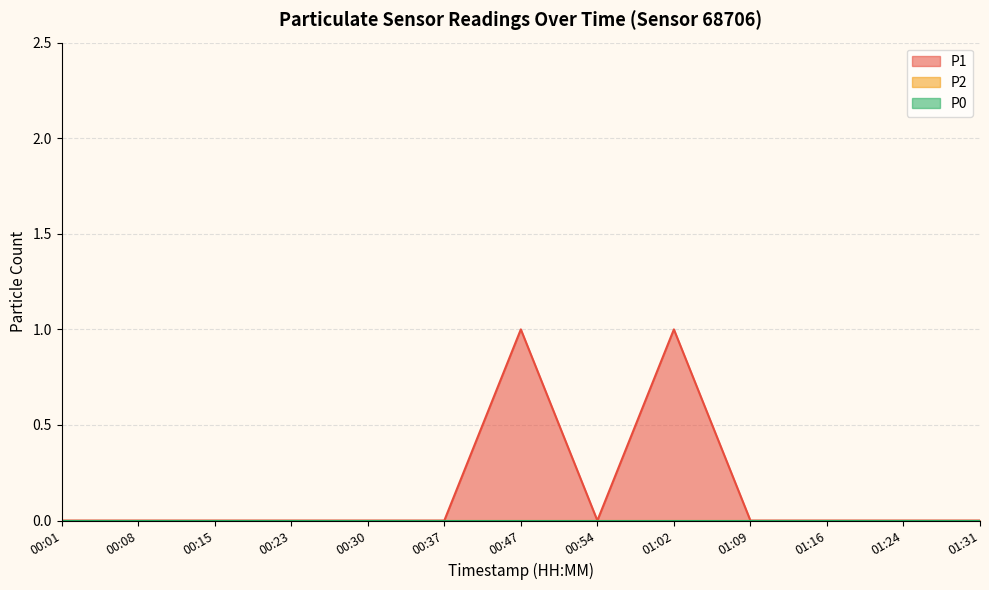

Which category has the lowest value across all series?

00:01